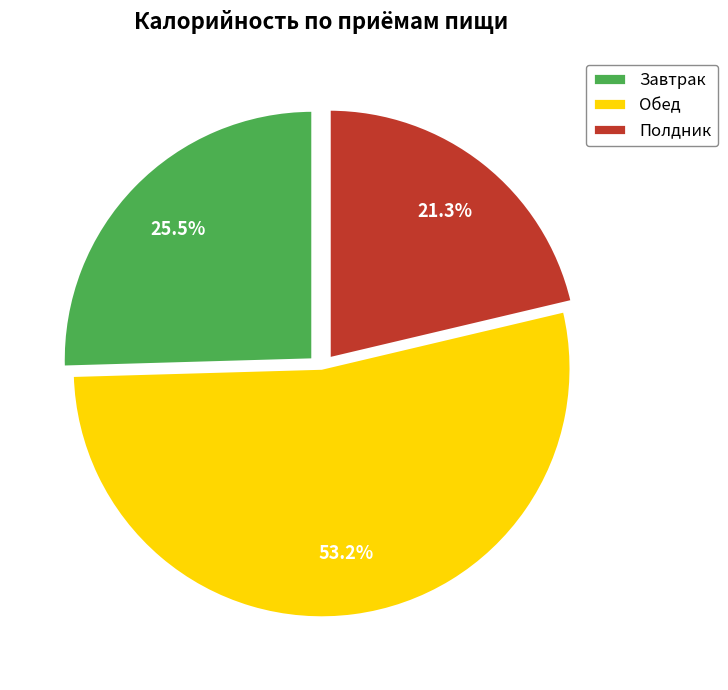

What percentage is NOT represented by Завтрак?

74.5%